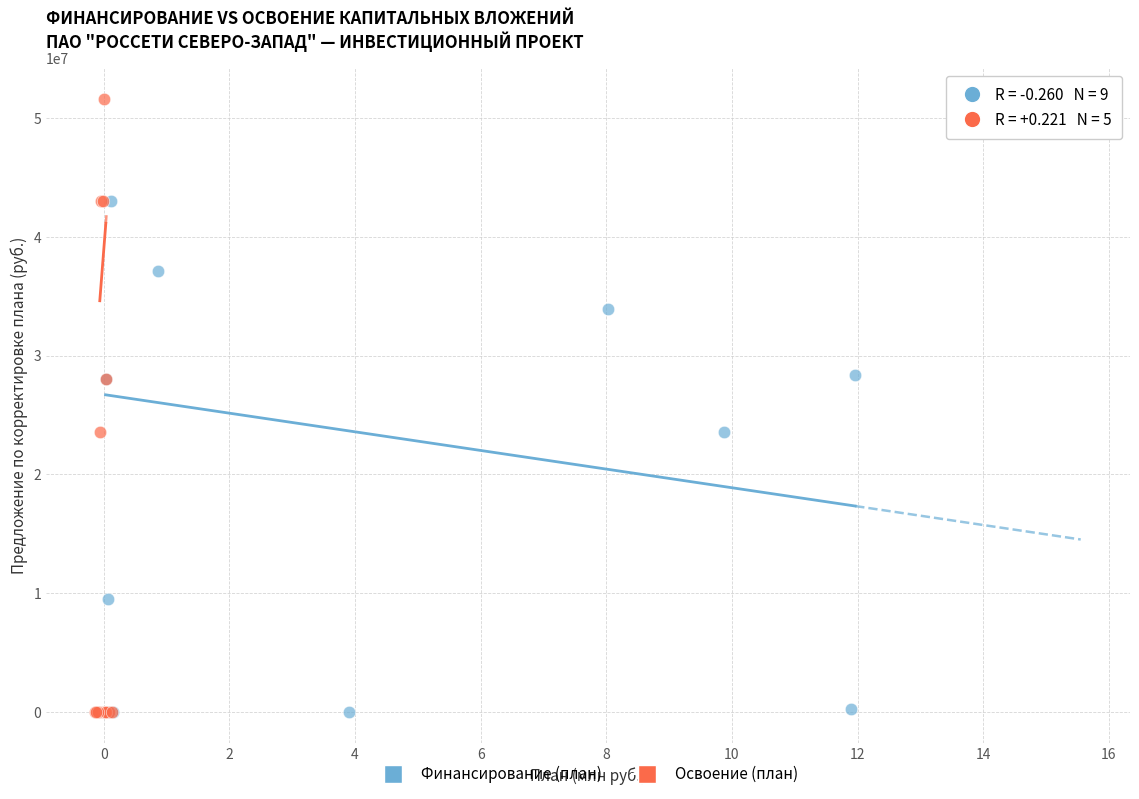

Which series reaches the maximum Y coordinate?

Освоение (план)